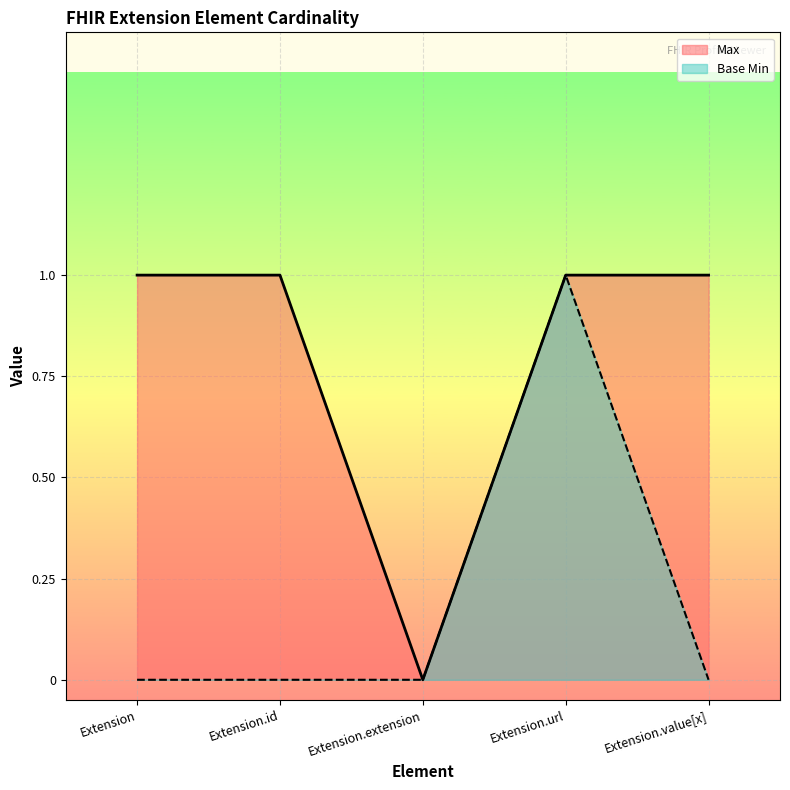

List the series in order of their peak value, lowest first.

Max, Base Min